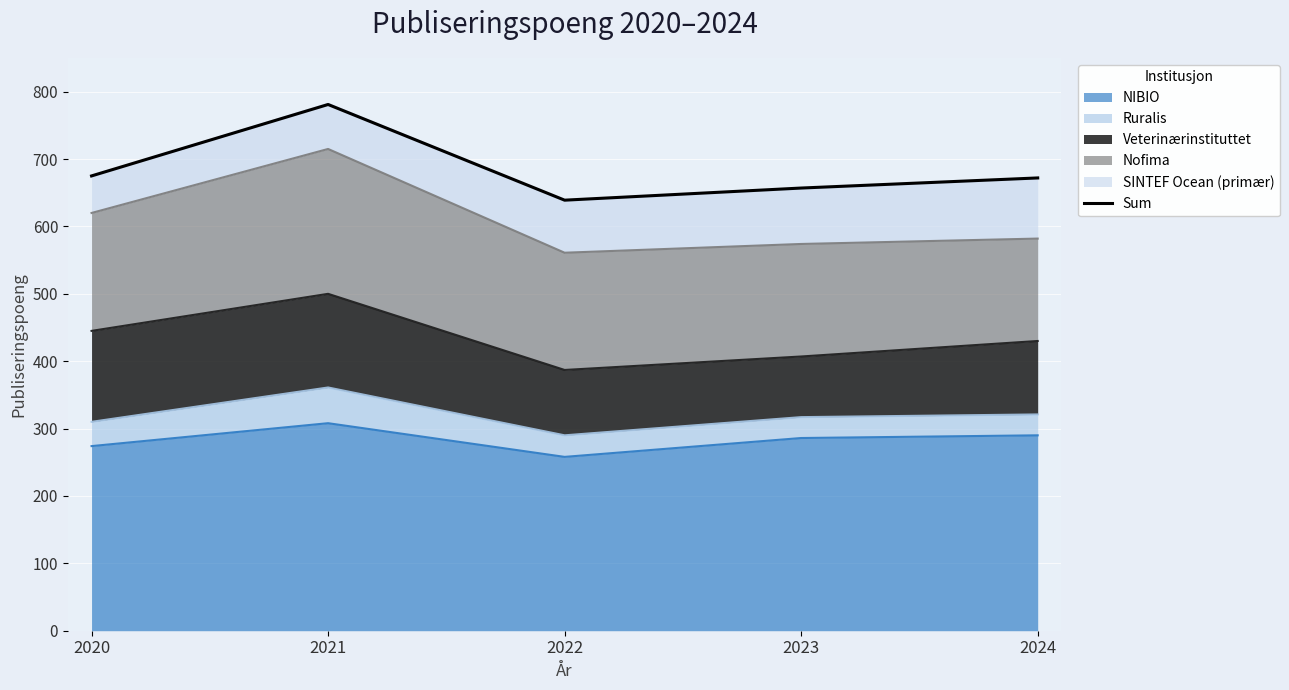

The value at 2021 is 781. True or false?

True